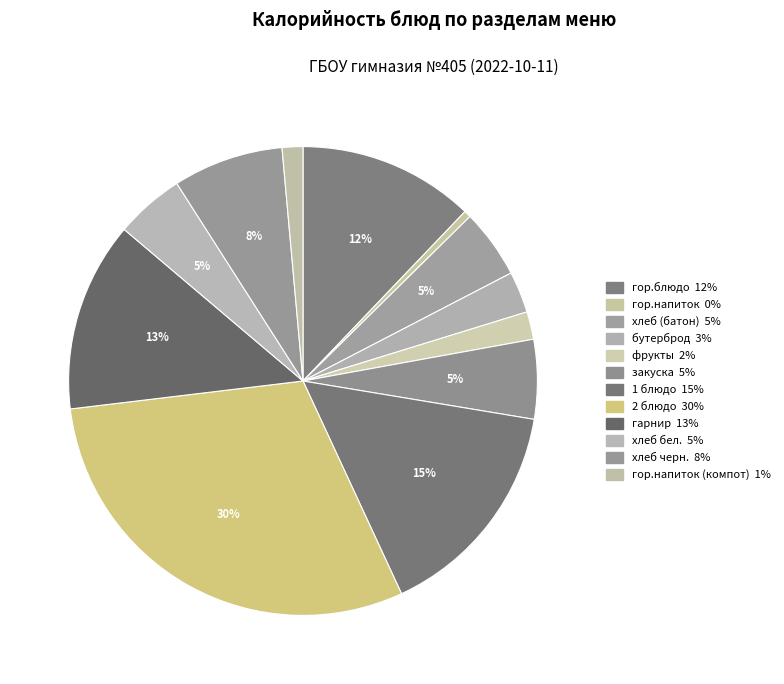

To the nearest percent, what is the difference between the largest and smallest slice percentages?

30%